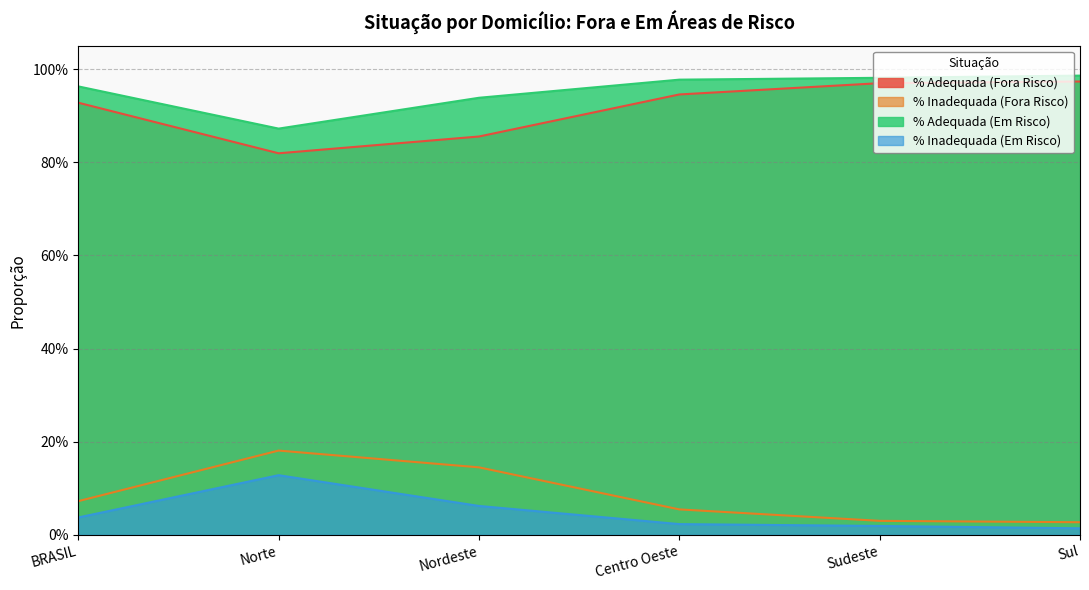

At how many categories does at least one series exceed 0?

6